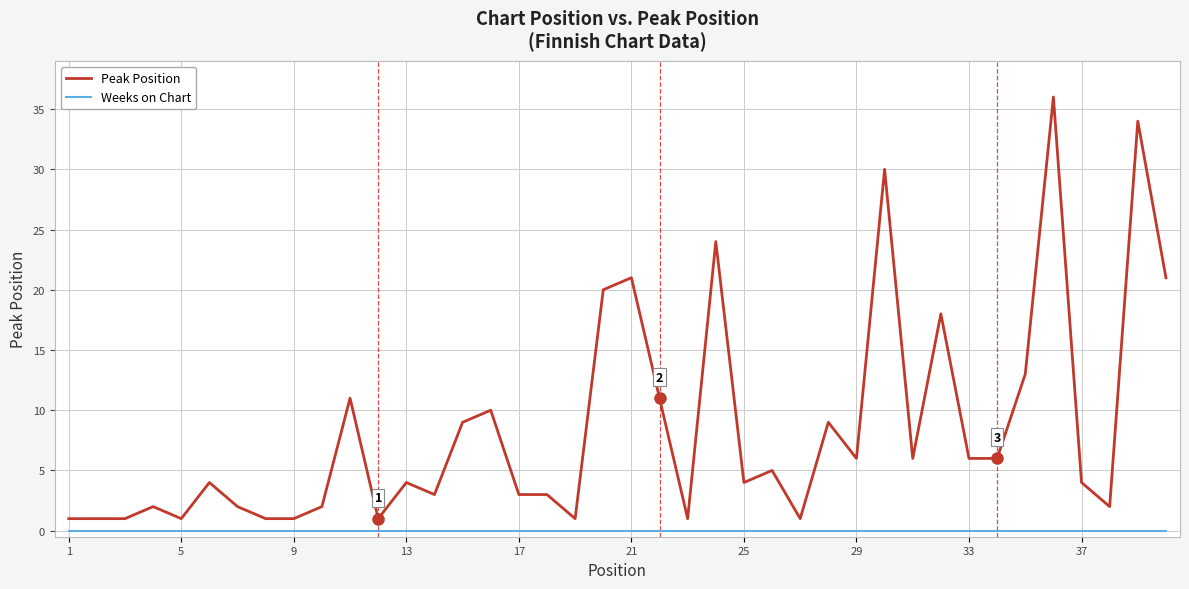

How many categories are shown in the chart?

40